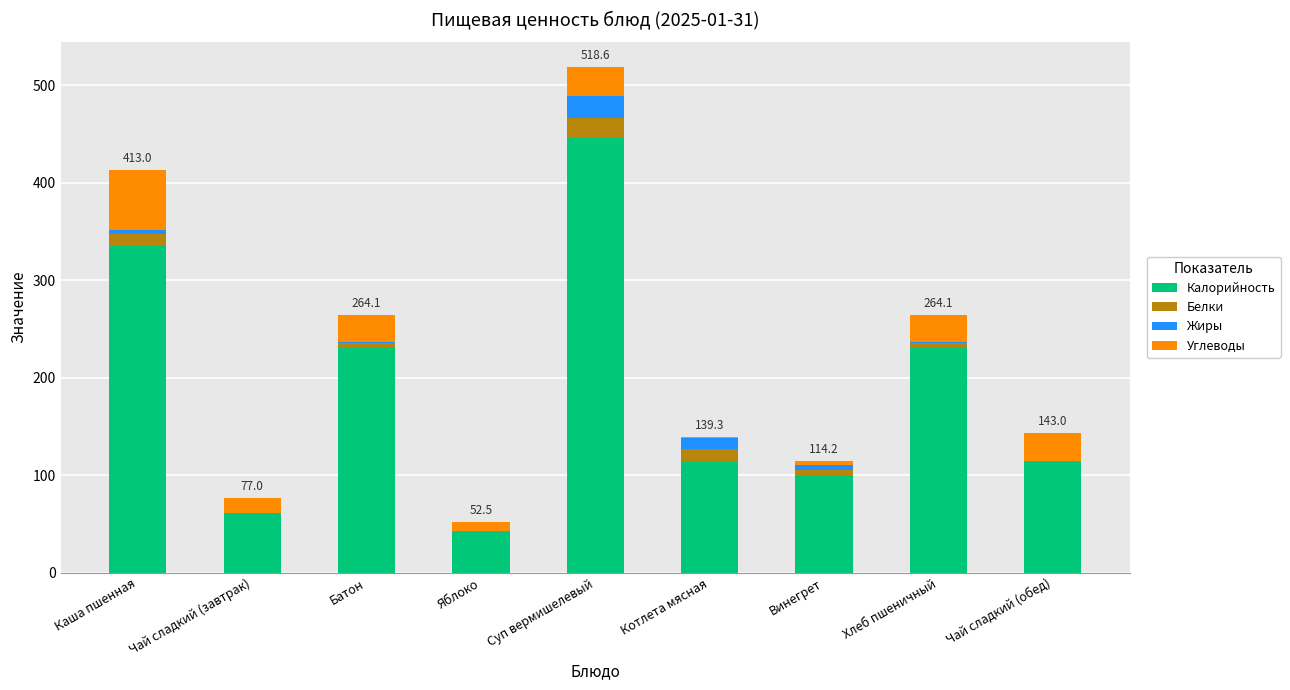

Which category has the highest value in the Калорийность series?

Суп вермишелевый